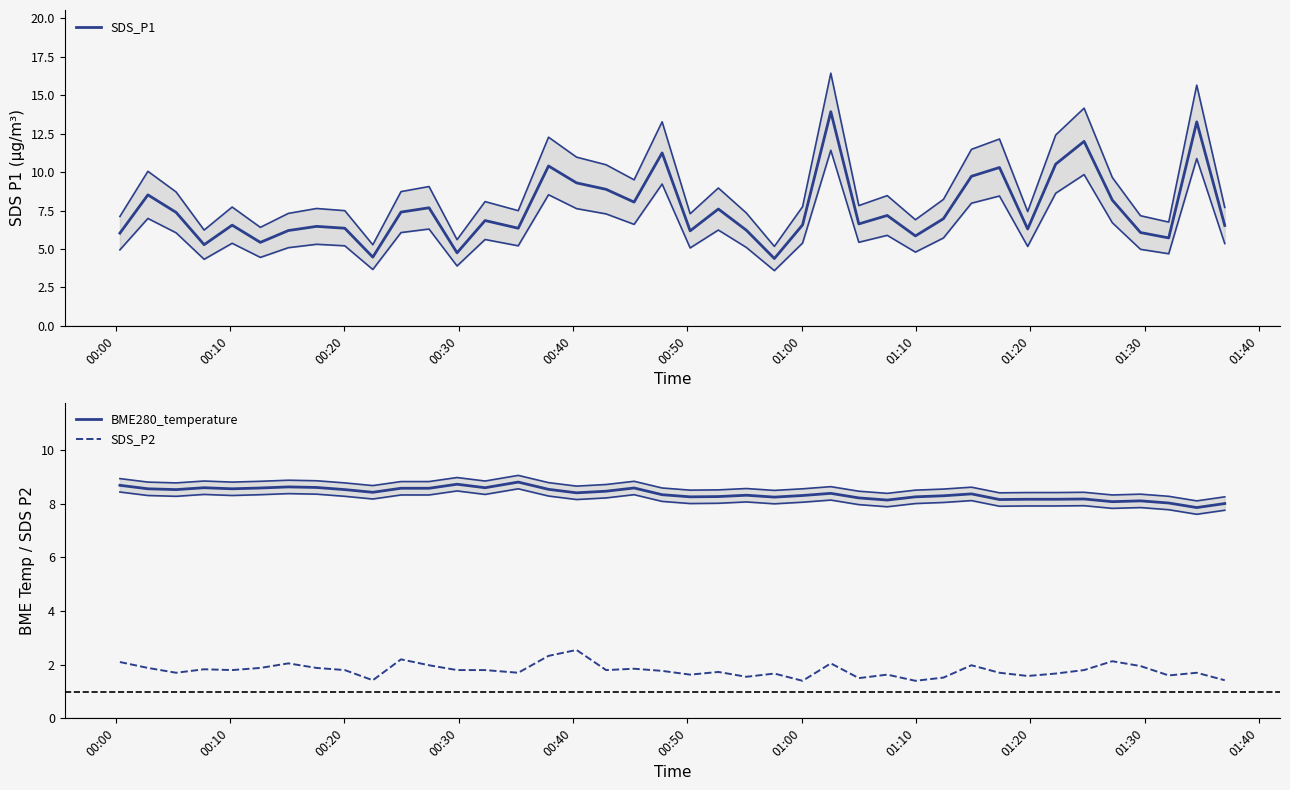

In SDS_P2, how many points are lower than both neighbors (excluding endpoints)?

12